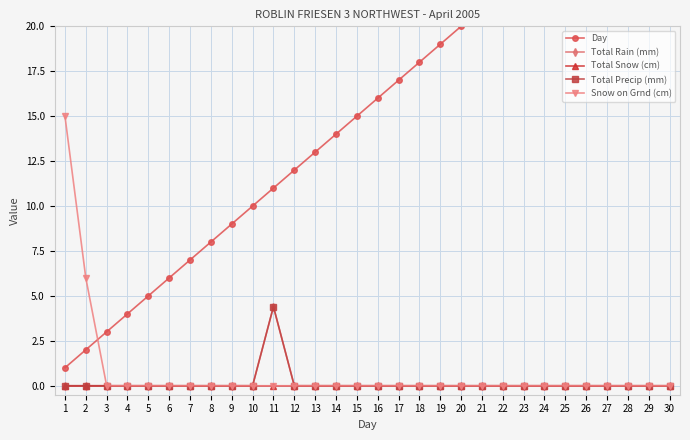

What is the sum of all Total Precip (mm) values?

4.4